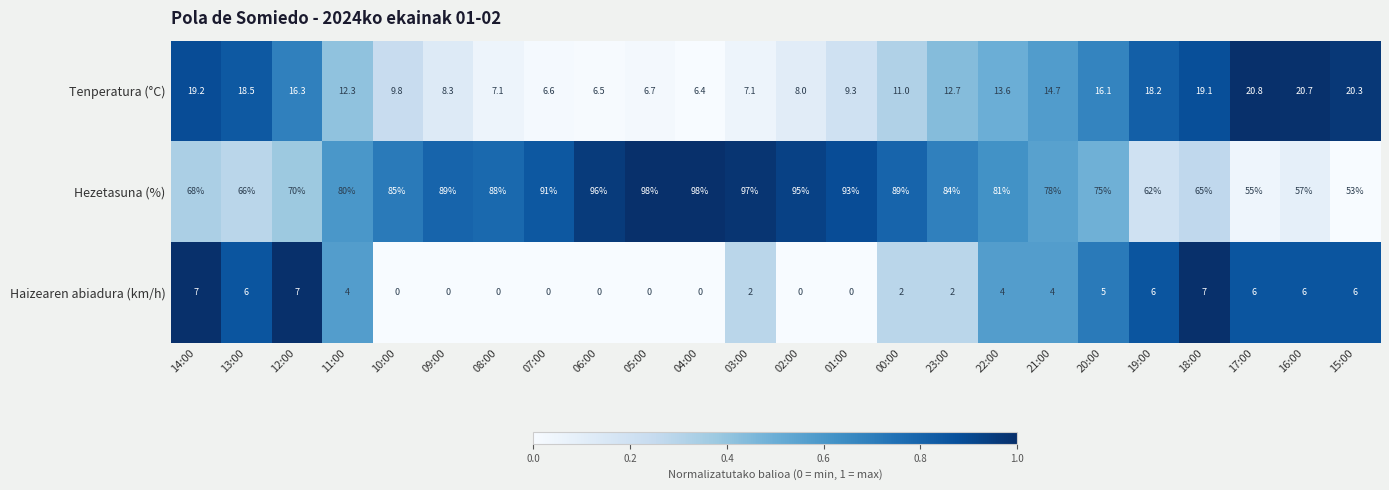

True or false: Haizearen abiadura (km/h) has a value of 0.0 at 02:00.

True